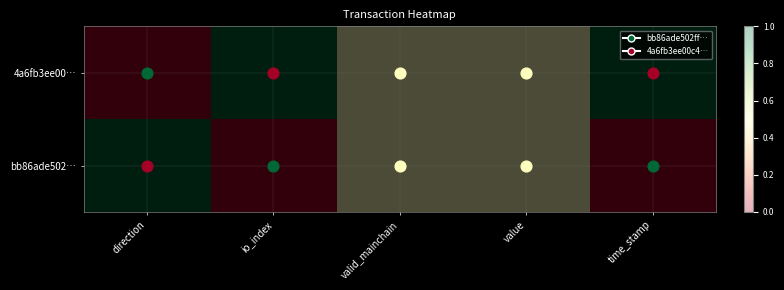

Which series has the largest total across all categories?

4a6fb3ee00…